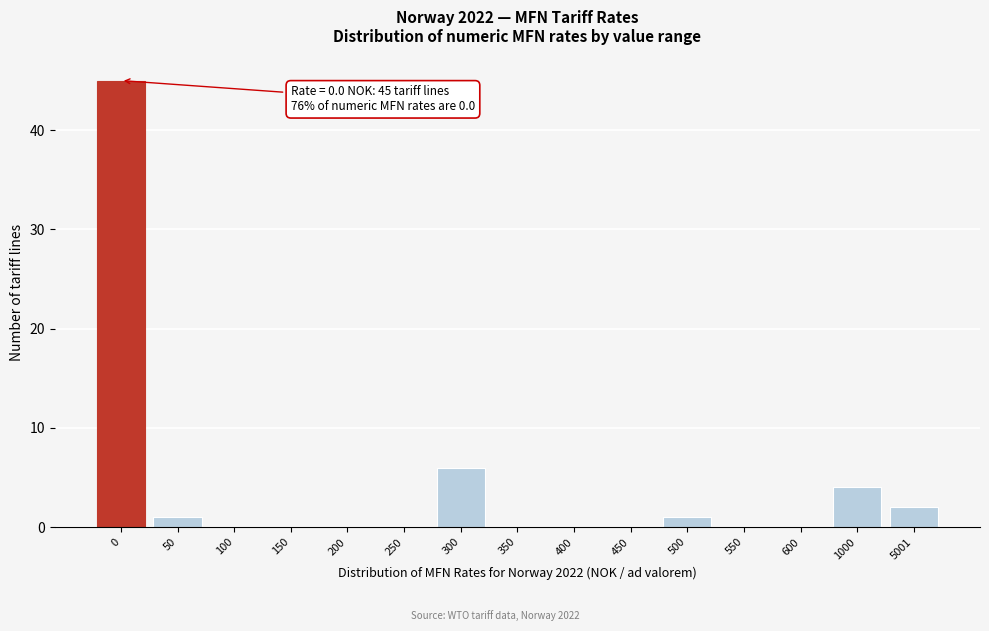

Reading left to right, transcribe all the data shown in this chart.

0=45	50=1	100=0	150=0	200=0	250=0	300=6	350=0	400=0	450=0	500=1	550=0	600=0	1000=4	5001=2